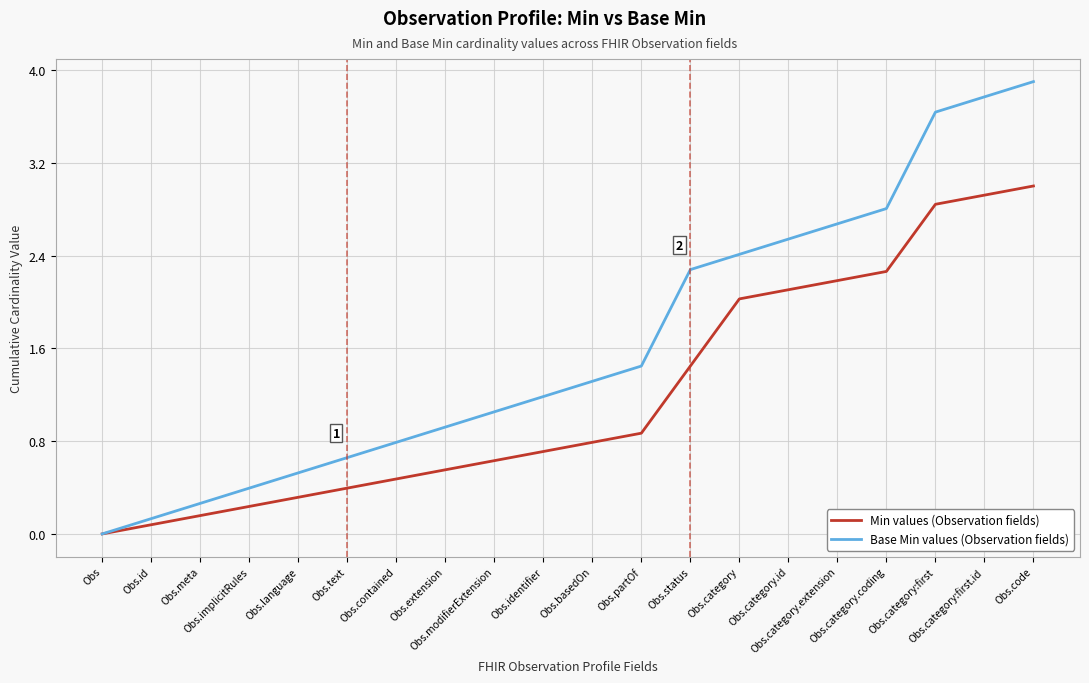

List the labels in order of Min values (Observation fields) value, smallest first.

Obs, Obs.id, Obs.meta, Obs.implicitRules, Obs.language, Obs.text, Obs.contained, Obs.extension, Obs.modifierExtension, Obs.identifier, Obs.basedOn, Obs.partOf, Obs.status, Obs.category, Obs.category.id, Obs.category.extension, Obs.category.coding, Obs.category:first, Obs.category:first.id, Obs.code